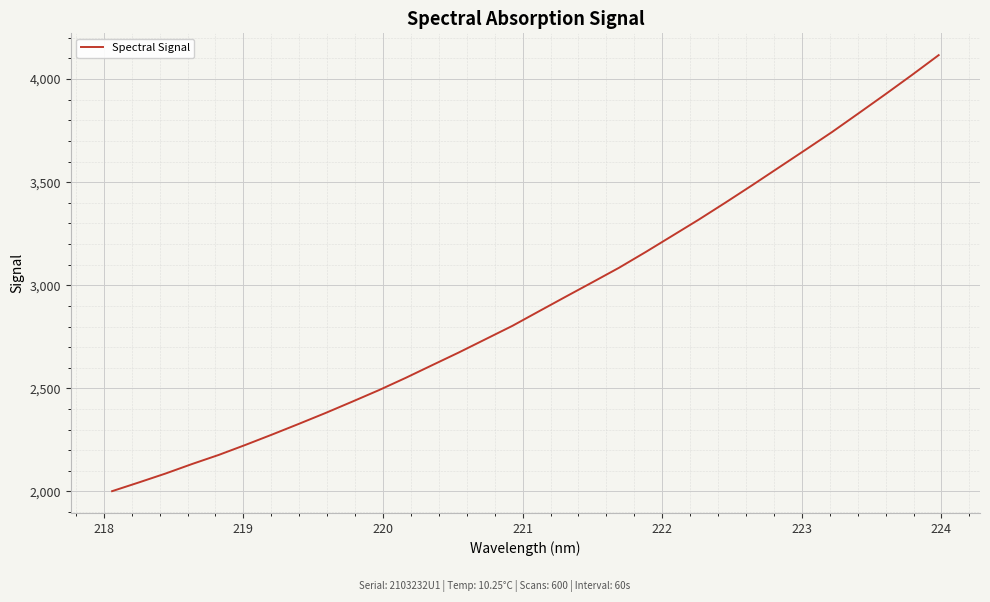

What is the minimum value shown in the chart?

2001.3